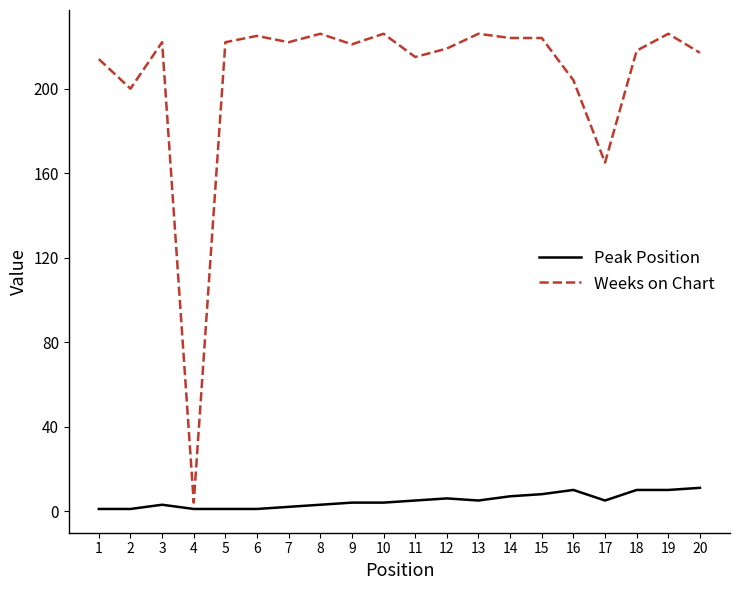

What is the greatest value displayed?

226